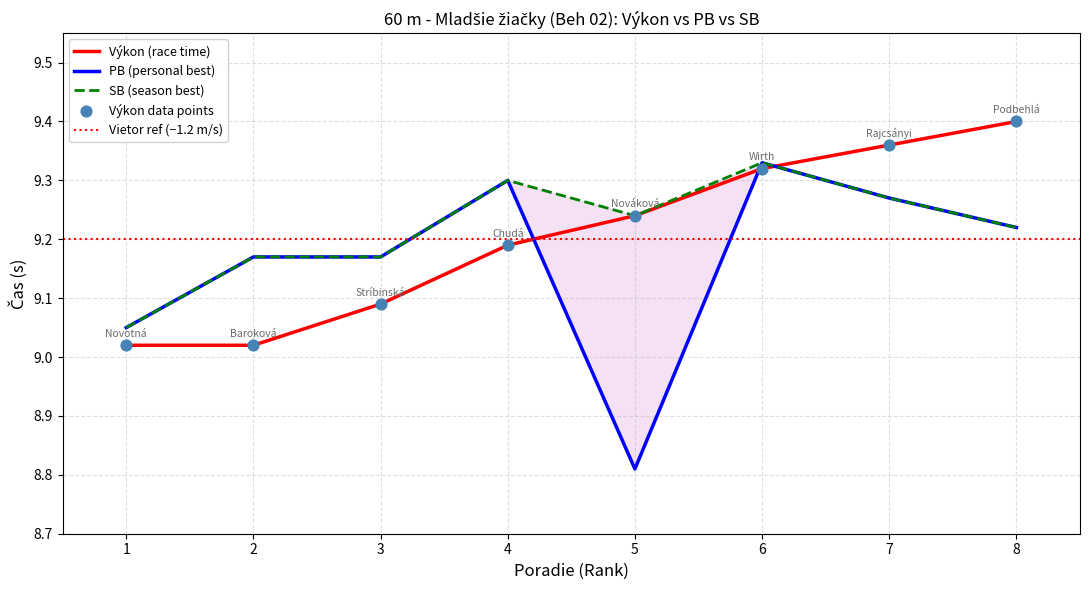

What is the total value across all series at 2?

27.4